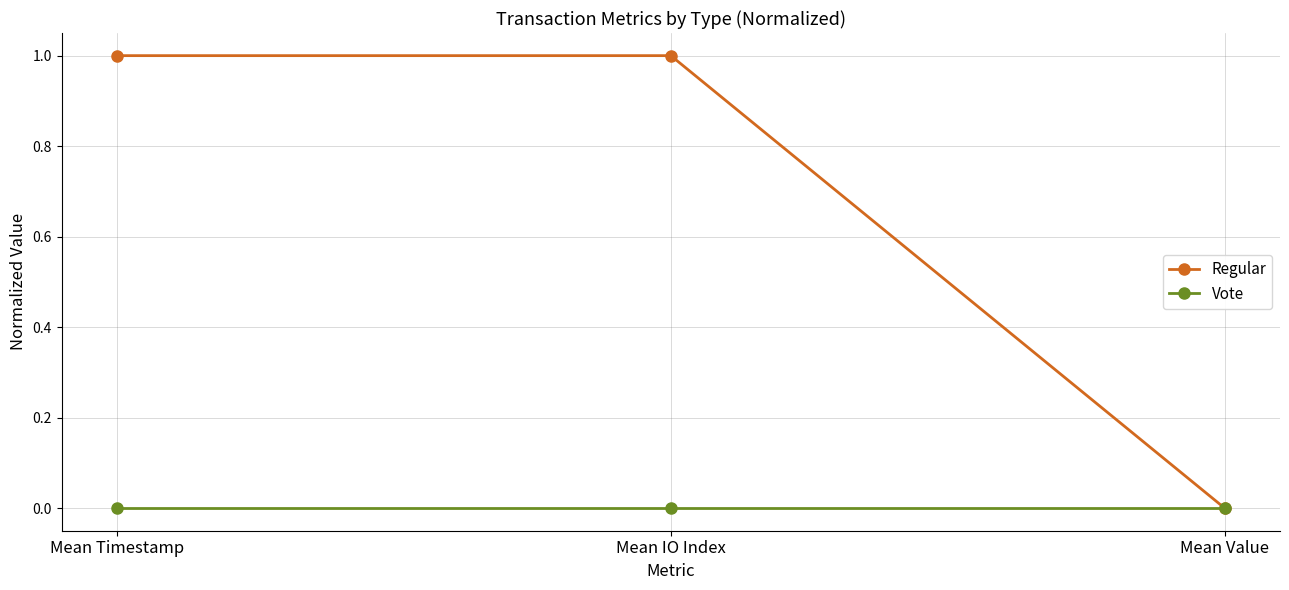

What is the label of the 3rd point from the right?

Mean Timestamp